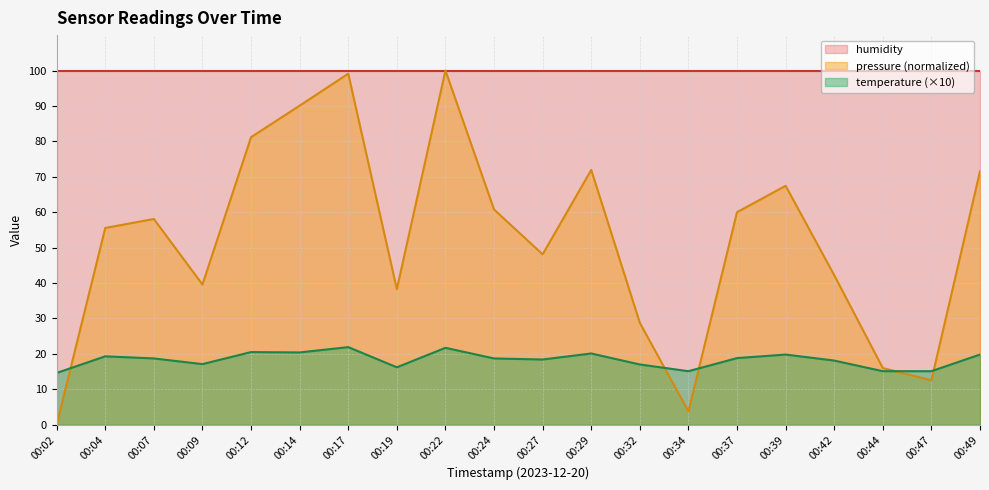

Is it true that pressure equals 40.9 at 00:17?

False